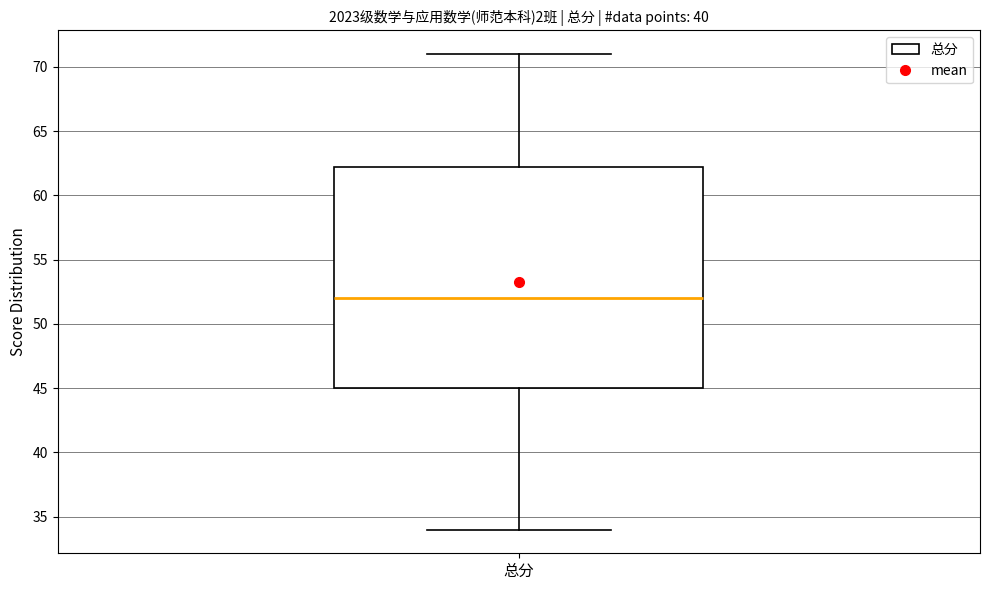

Transcribe this box plot: give where the median line is, the range the box spans, and where the two whiskers end, as read against the y-axis. The values are not printed on the chart, so give them approximately, as read against the axis.

median 52.0, box 45.0 to 62.5, whiskers 34.0 to 71.0